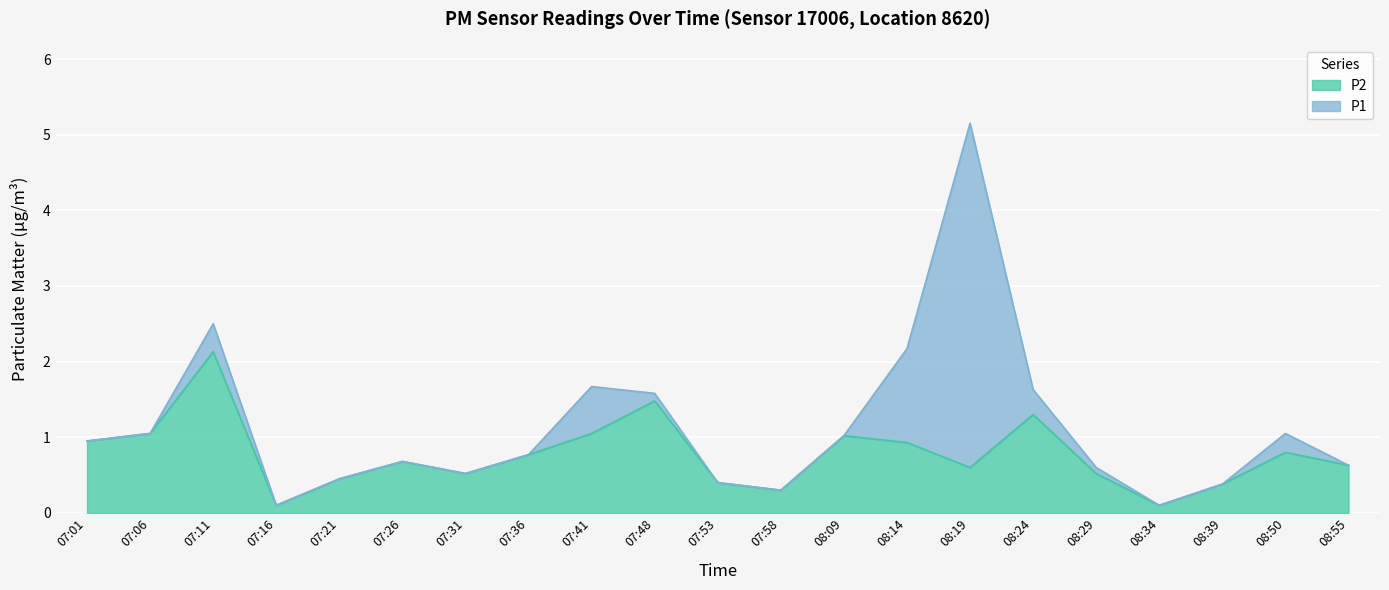

True or false: P2 has a value of 3.7 at 07:11.

False